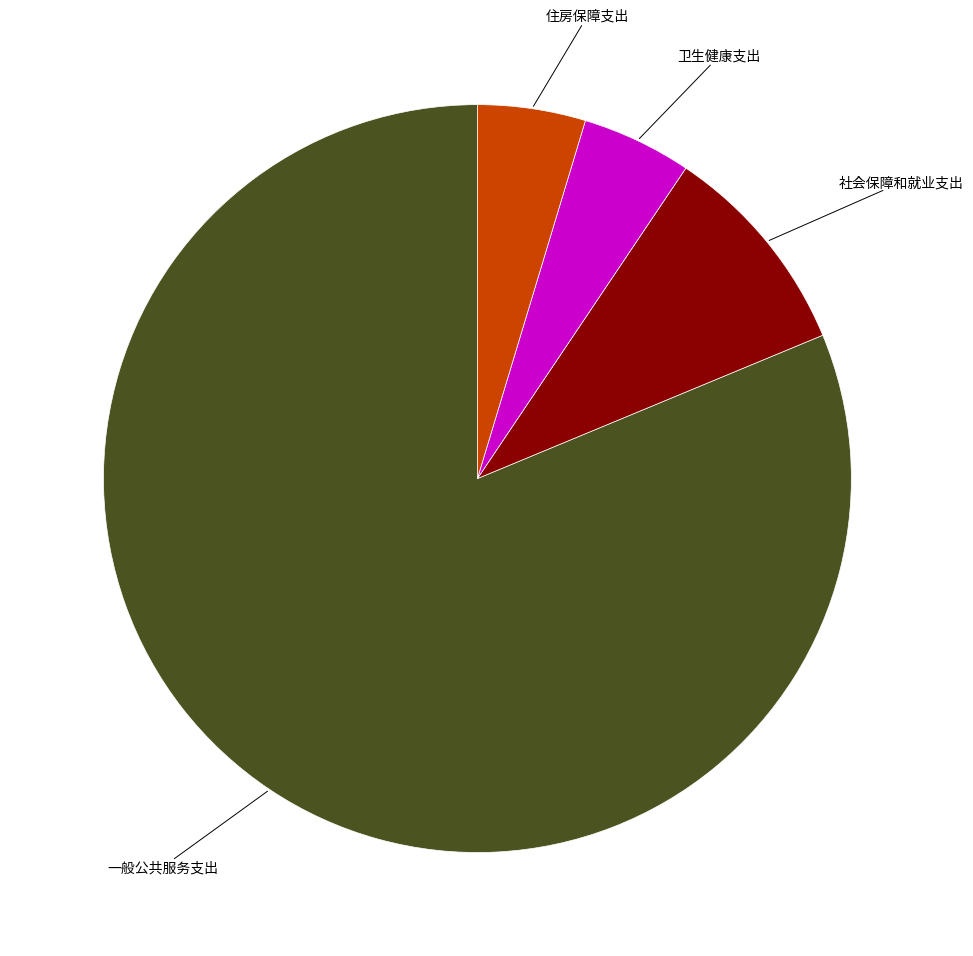

Is there a majority slice in this chart?

Yes